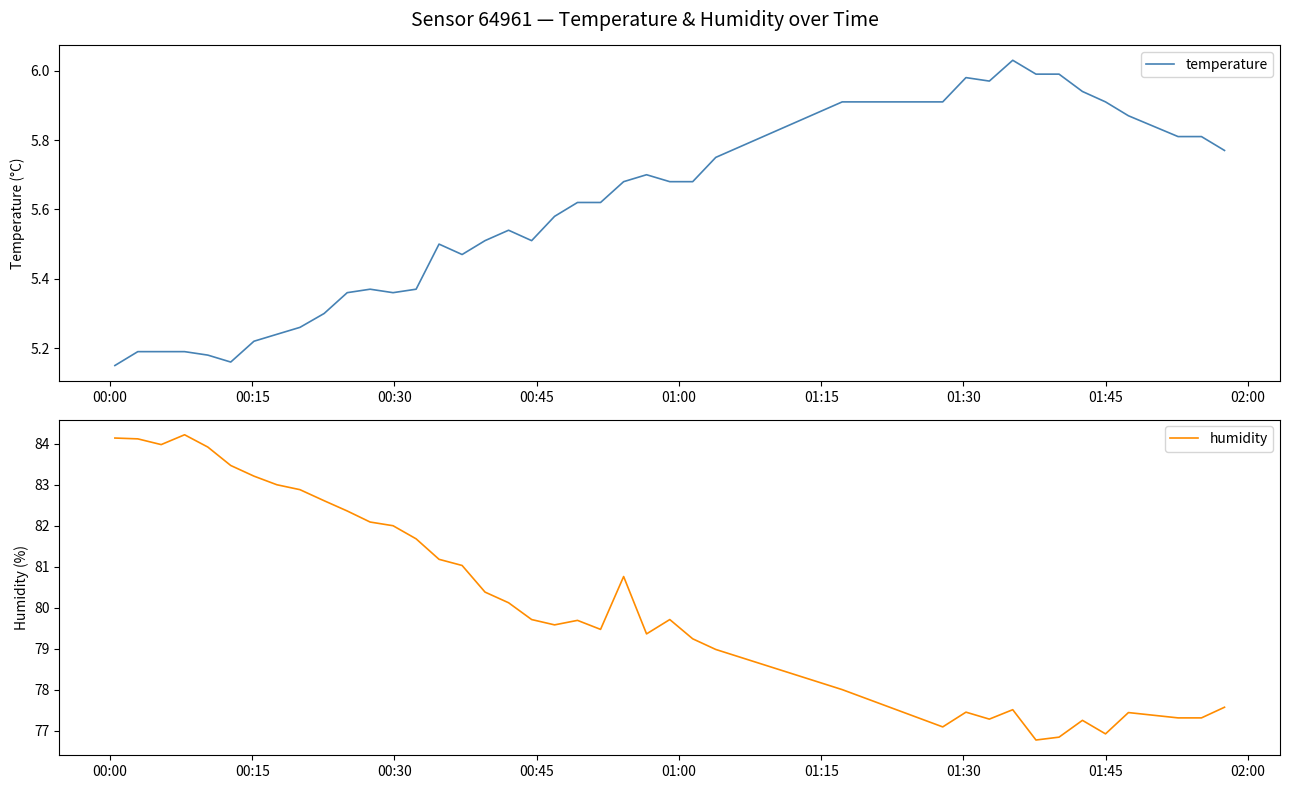

How many data points in humidity are less than 79?

14